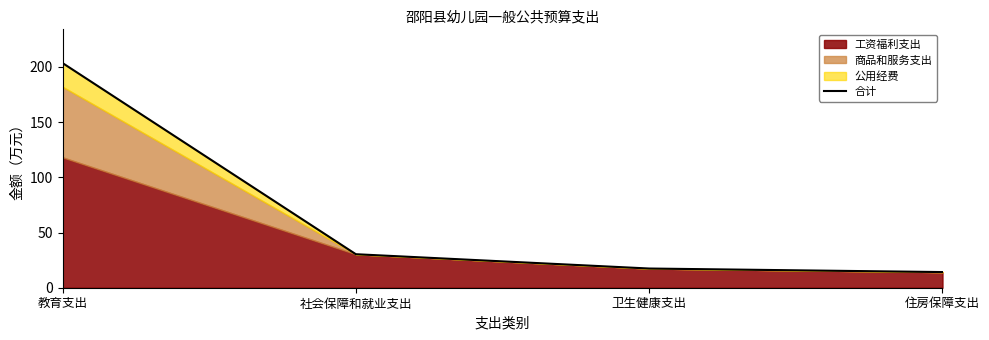

What is the value of the 2nd point from the left?

30.4